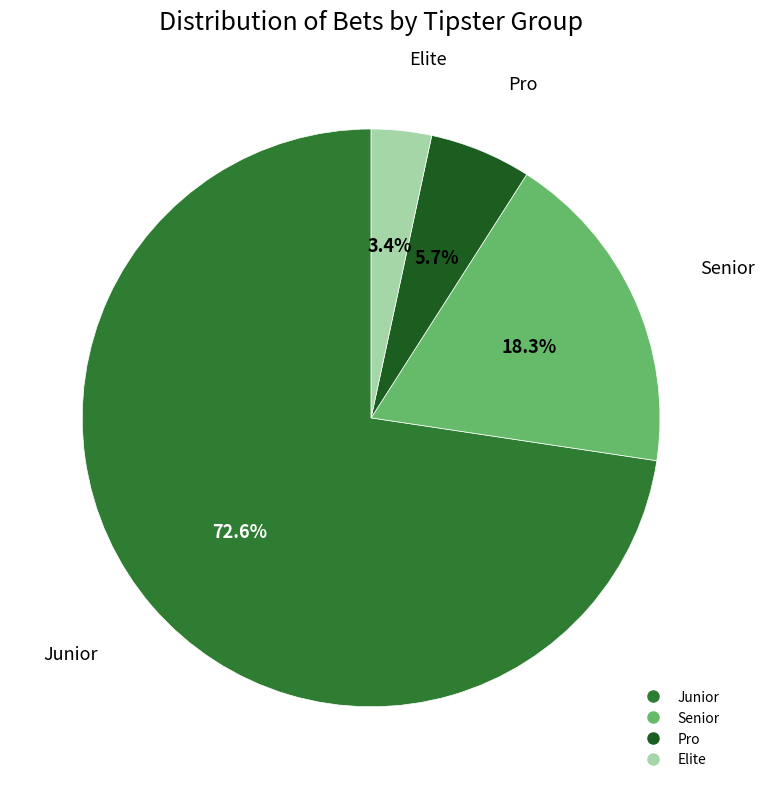

Is there a majority slice in this chart?

Yes